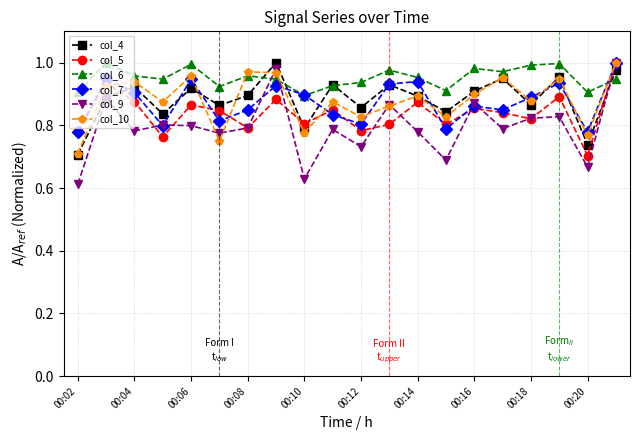

True or false: col_9 has more than 1 interior local peaks.

True